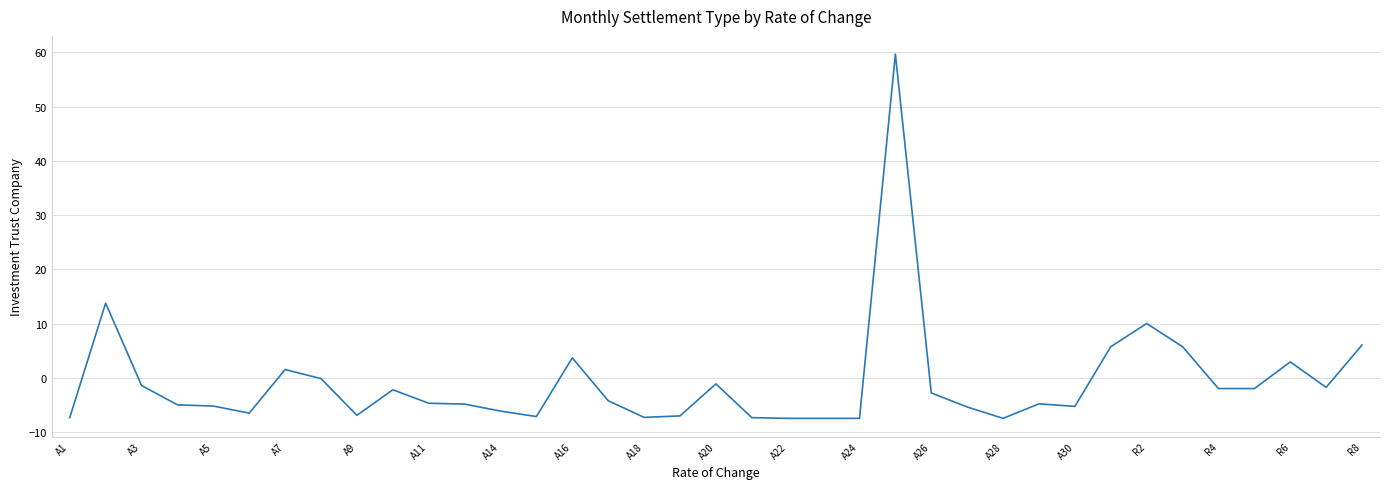

What is the maximum value shown in the chart?

59.7